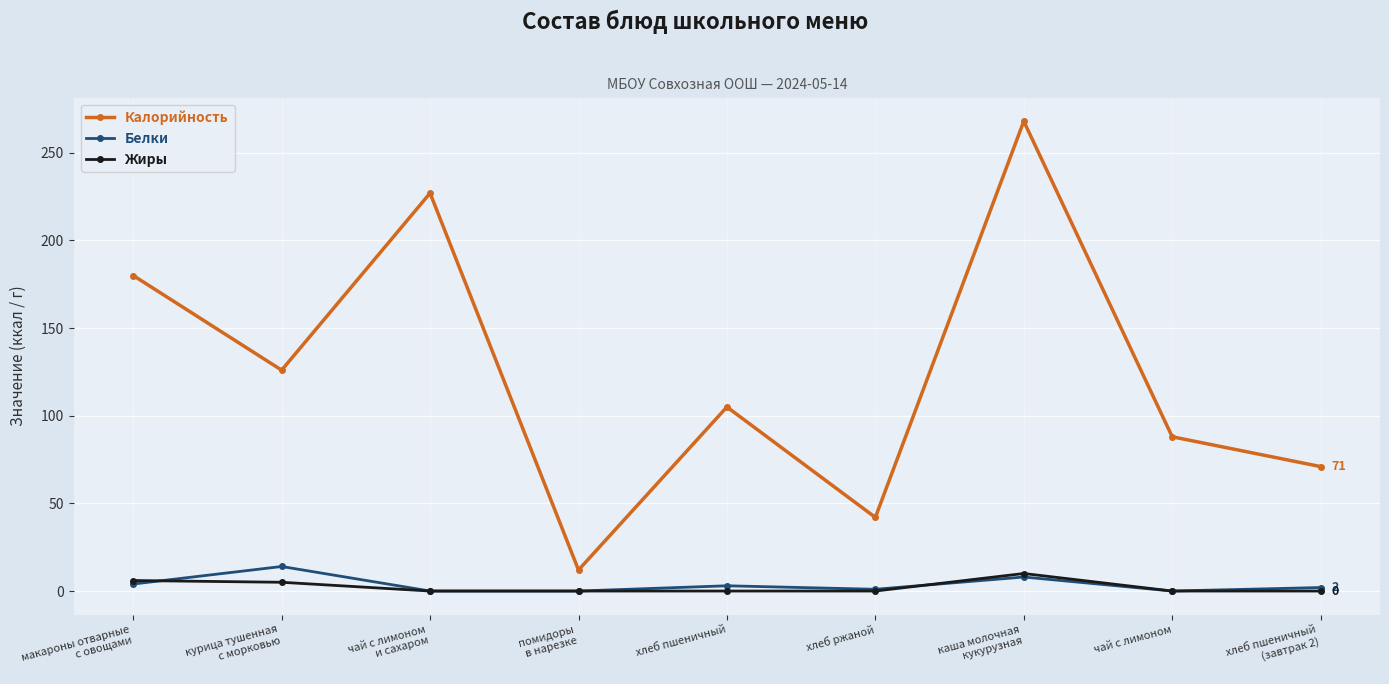

Which series has the largest total across all categories?

Калорийность